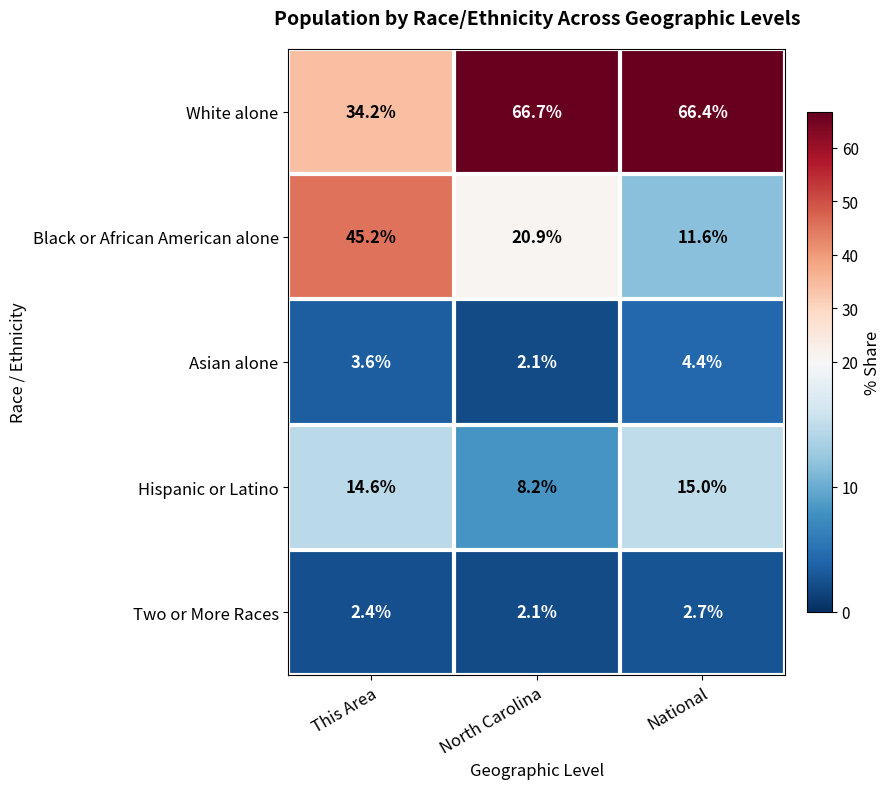

The value of White alone at National is 24.4. True or false?

False